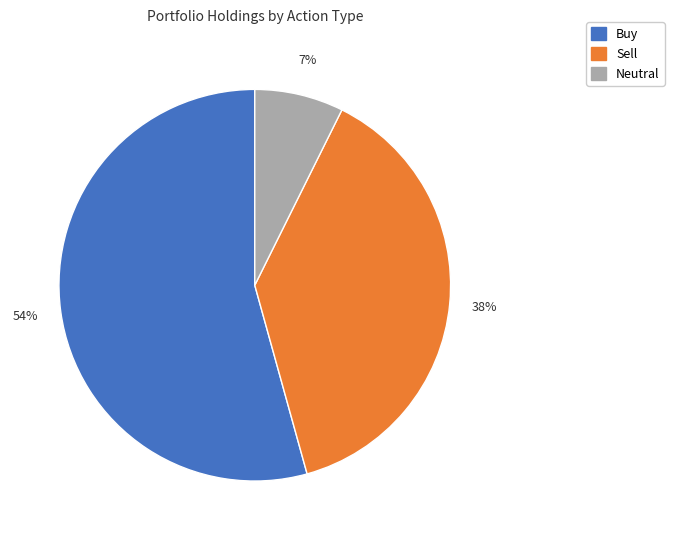

The Neutral slice represents 1% of the pie. True or false?

False